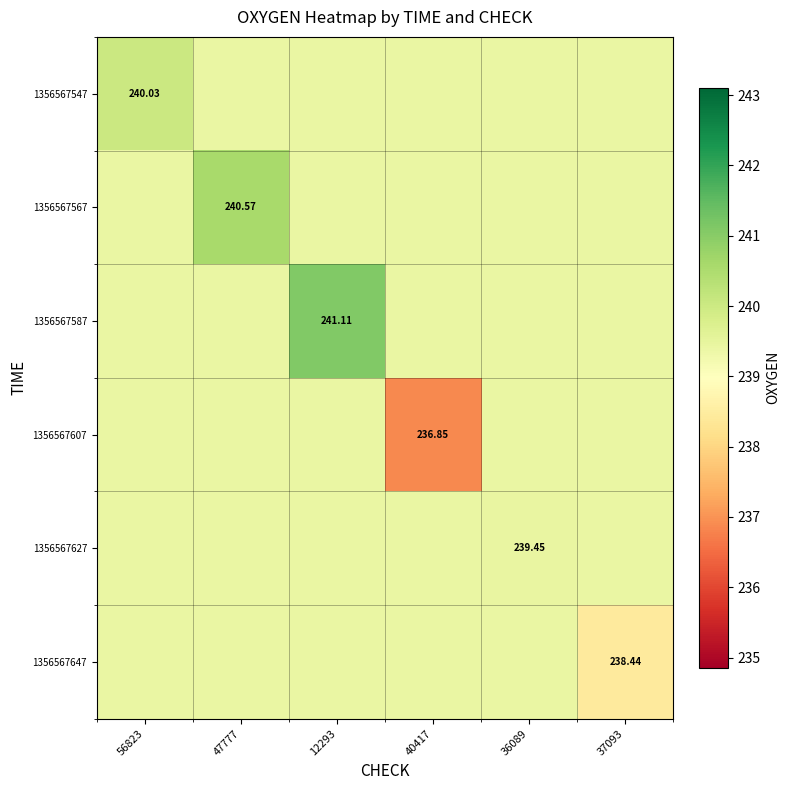

True or false: 1356567627 has a value of 239.4 at 40417.

True